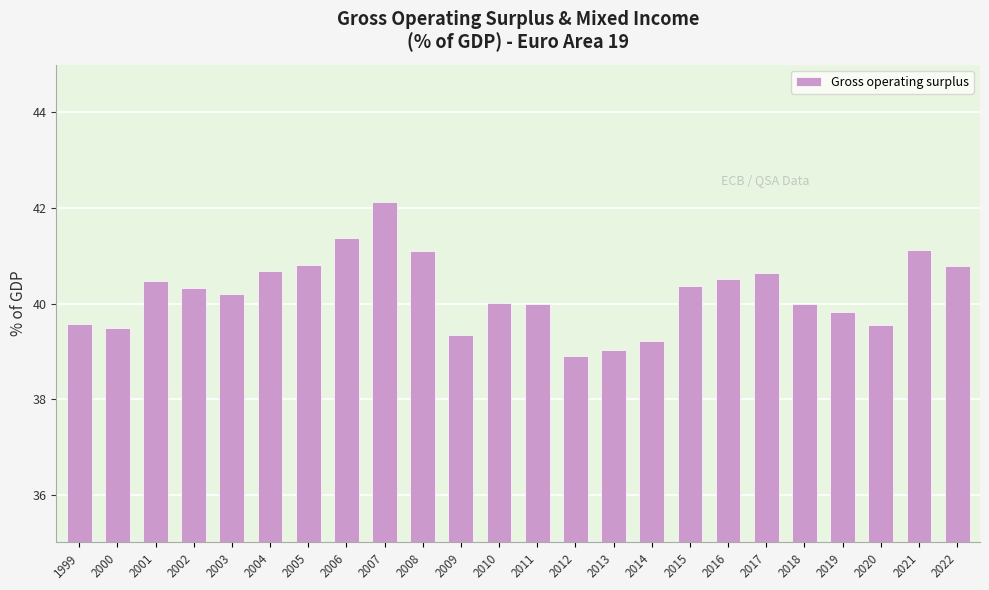

What is the smallest value displayed?

38.9